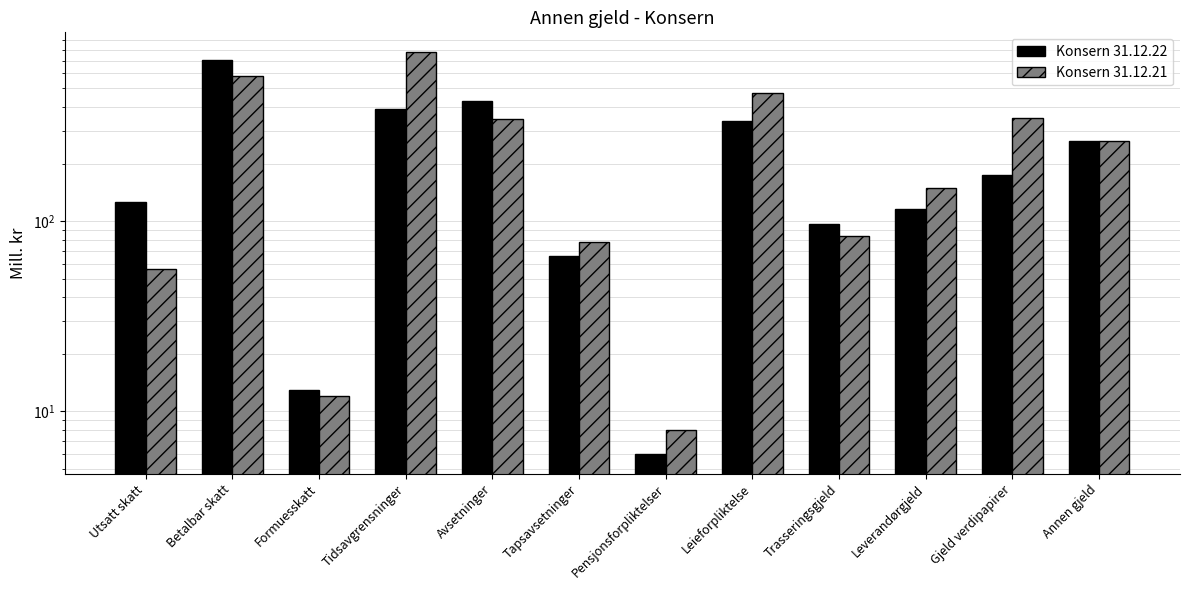

What is the sum of the Konsern 31.12.22 values at Utsatt skatt and Formuesskatt?

140